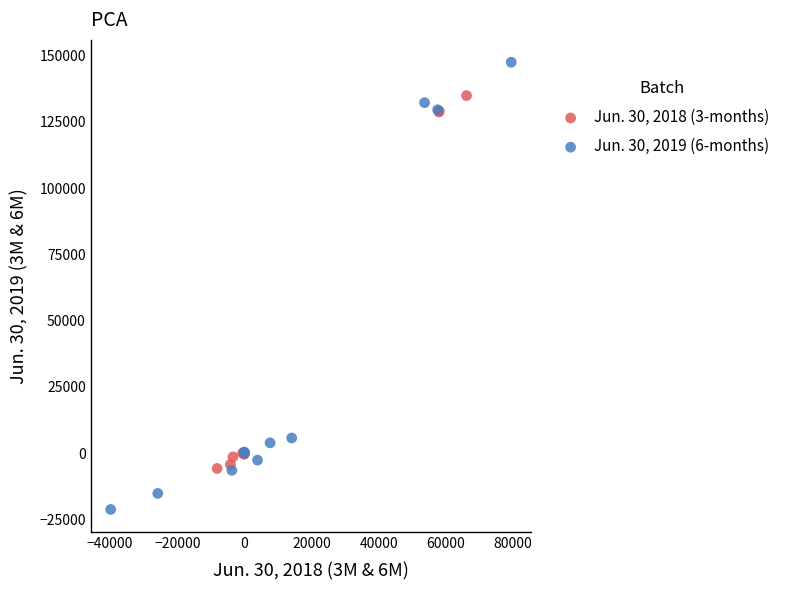

Which series contains the lowest Y value?

Jun. 30, 2019 (6-months)